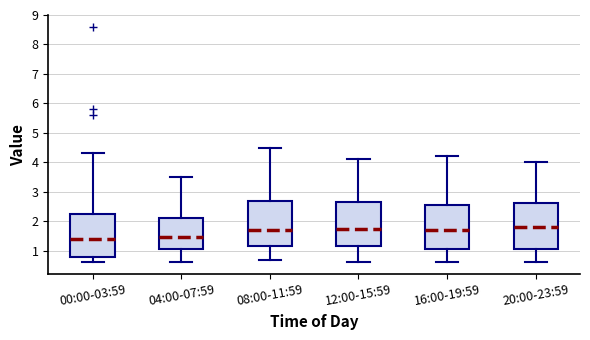

Where does the median line of the box for 20:00-23:59 sit on the y-axis? The values are not printed on the chart, so give them approximately, as read against the axis.

1.8